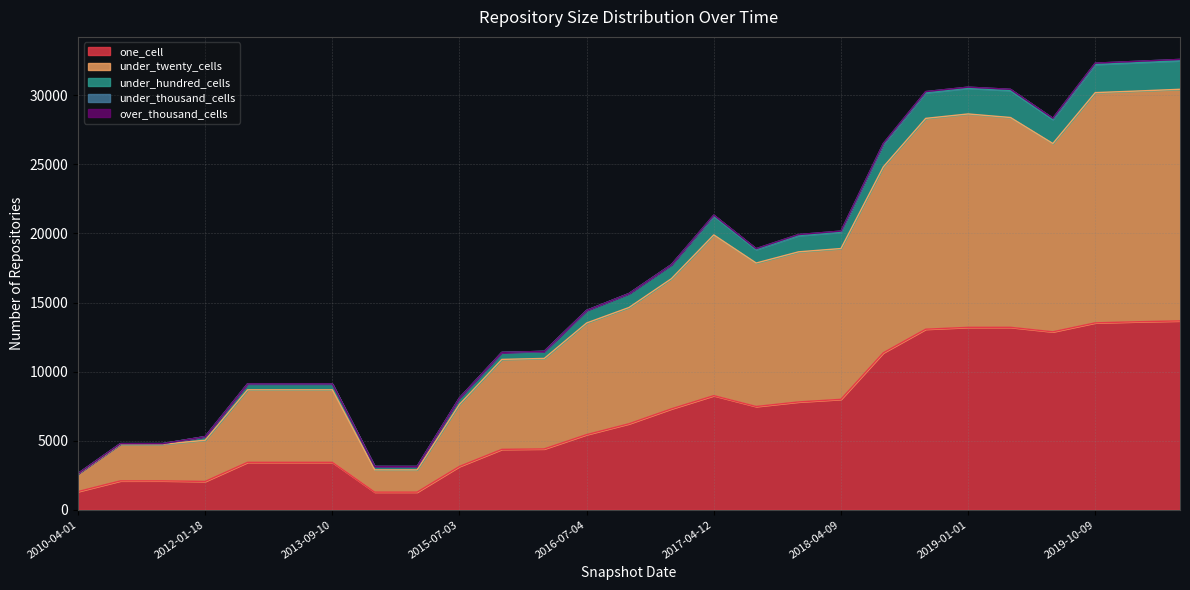

What is the lowest value of the one_cell series?

1276